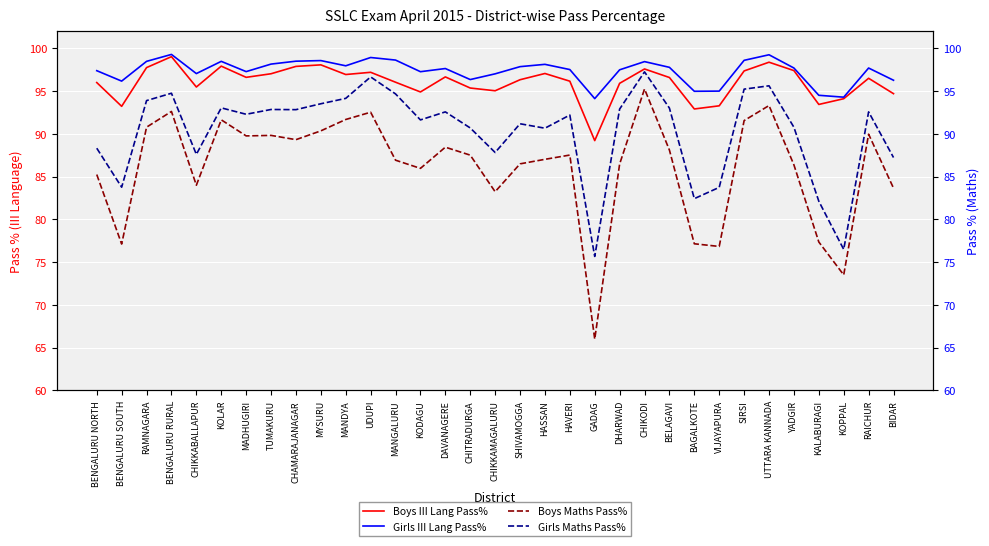

What is the total value across all series at BENGALURU SOUTH?

350.3